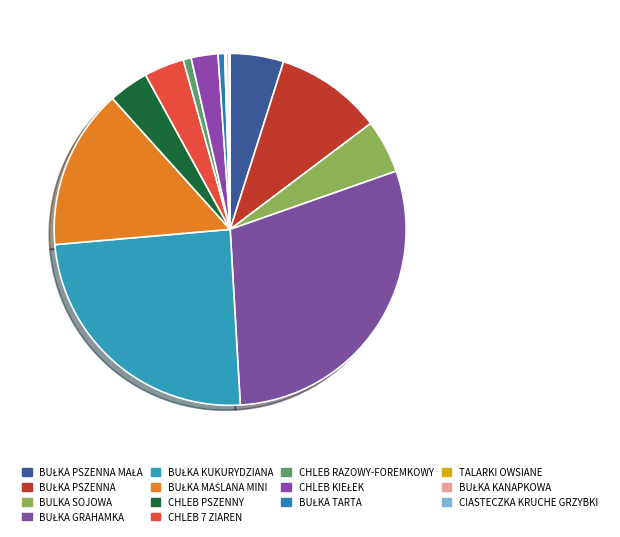

What is the change in value from BUŁKA TARTA to CIASTECZKA KRUCHE GRZYBKI?

-21